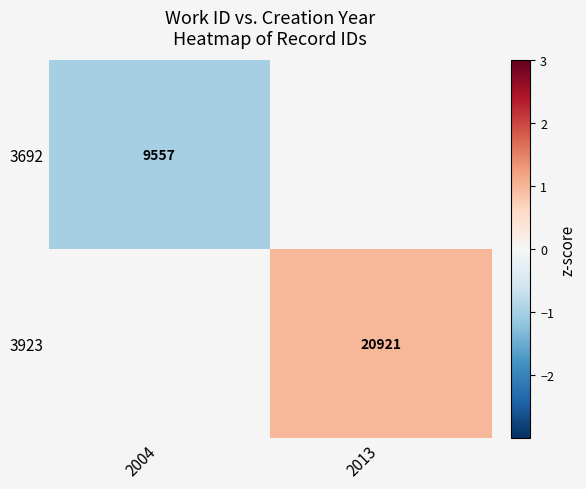

The value of 3692 at 2004 is 14098. True or false?

False